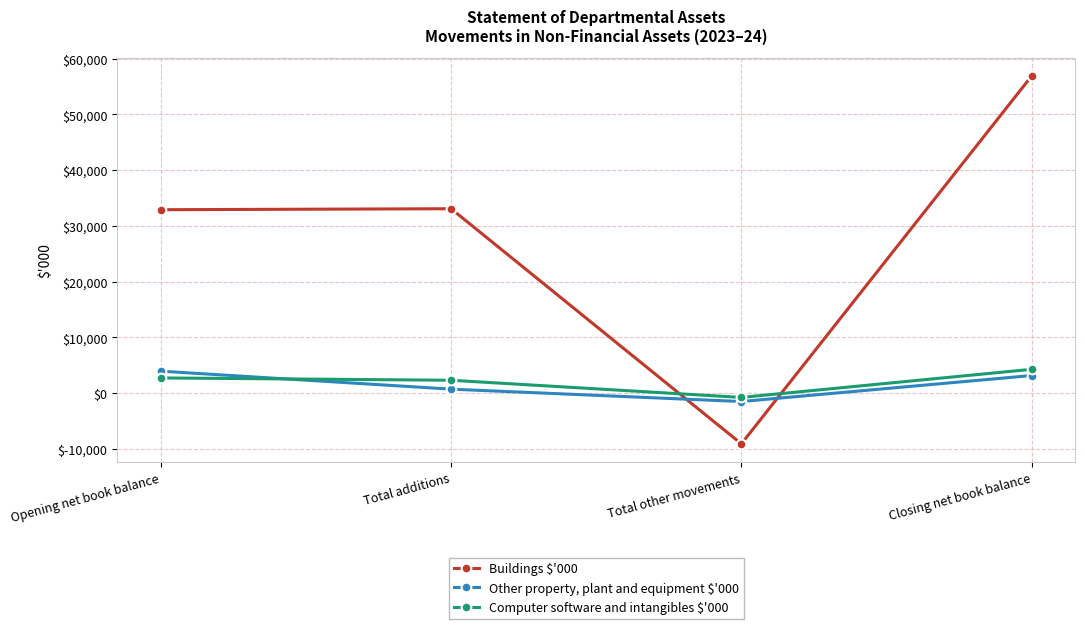

In Computer software and intangibles $'000, how many points are lower than both neighbors (excluding endpoints)?

1